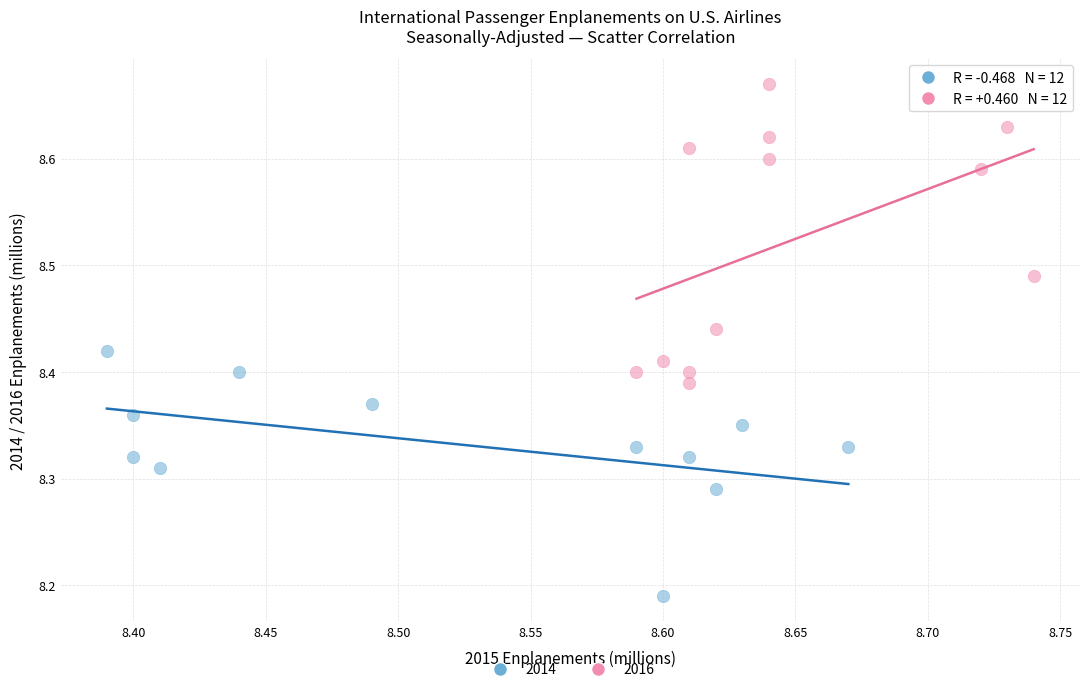

Which series contains the lowest Y value?

2014